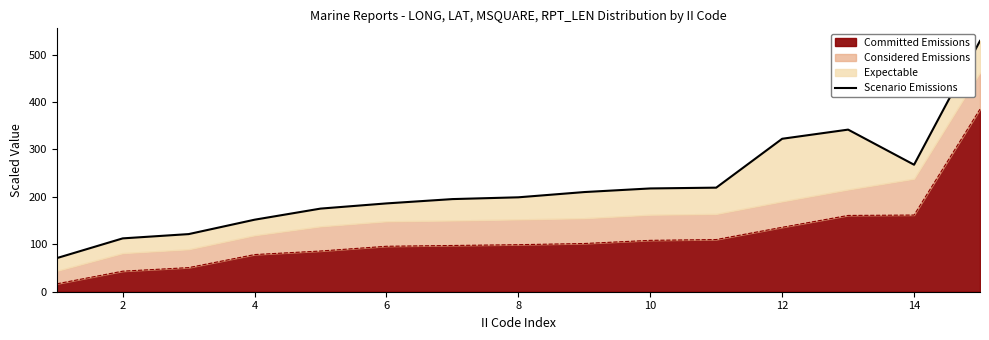

At which label is Committed Emissions closest to 200?

14